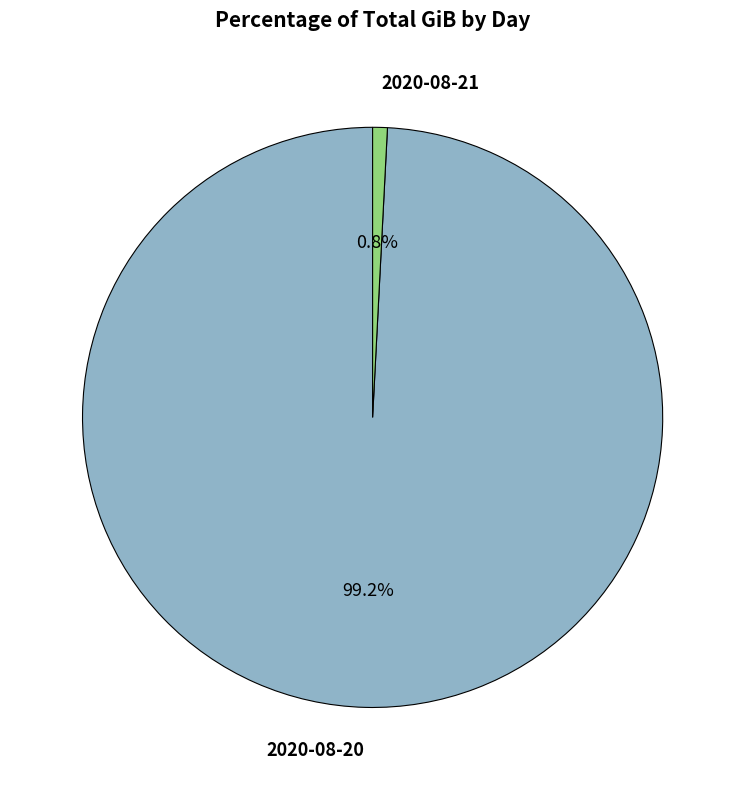

How many segments does this pie chart have?

2